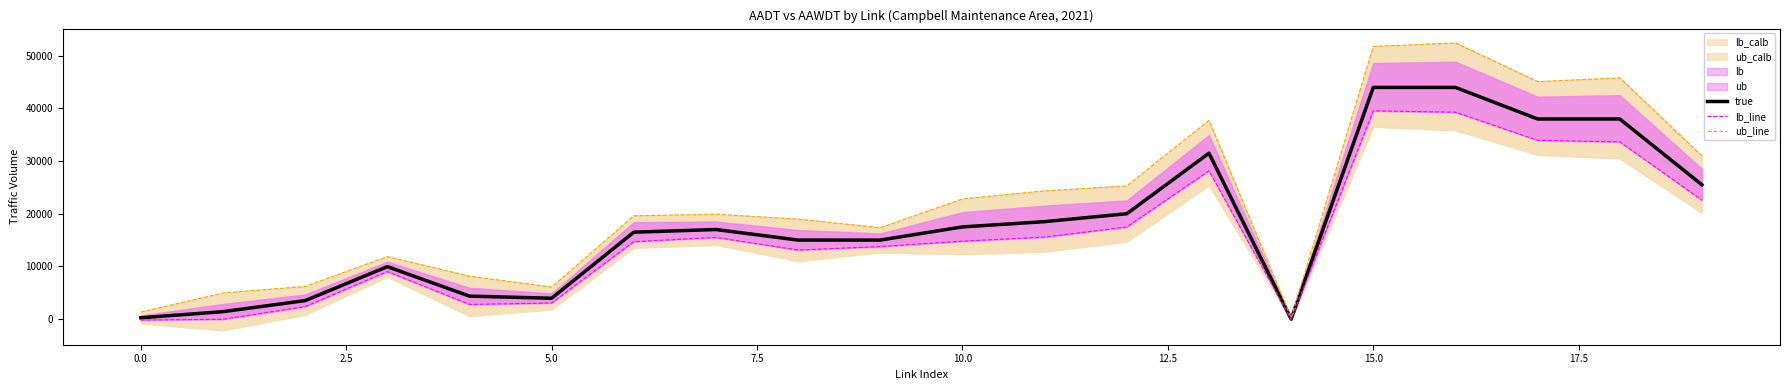

At which category is the sum across all series the highest?

16